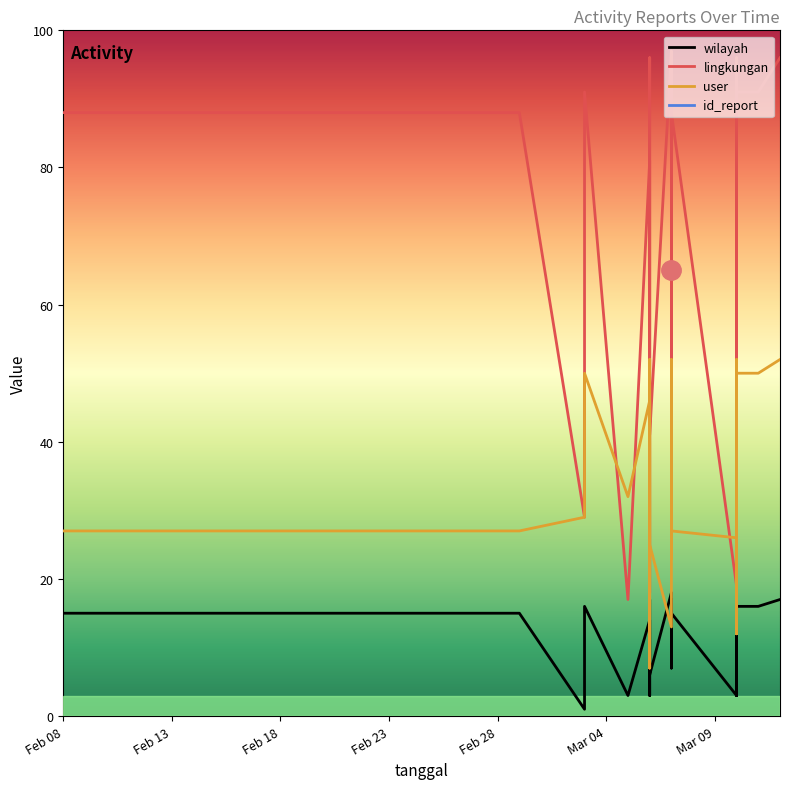

True or false: wilayah and id_report cross at least once.

False